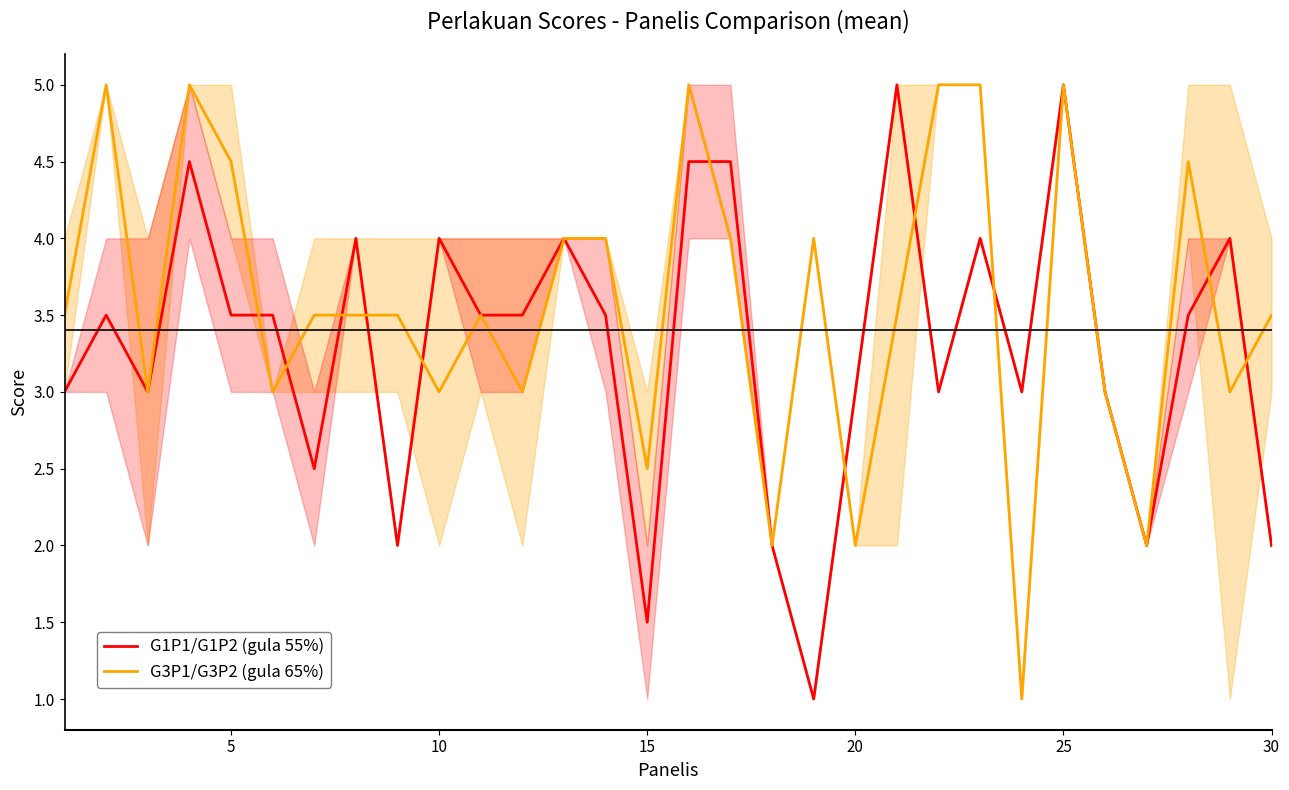

What is the maximum value shown in the chart?

5.0